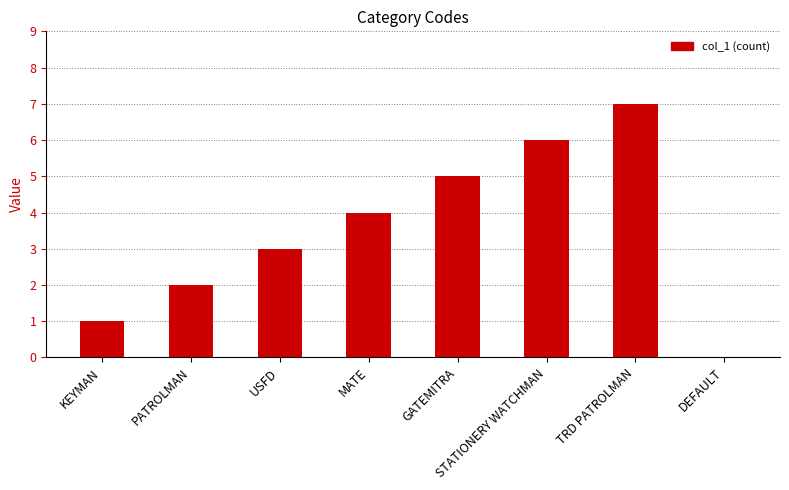

What is the change in value from KEYMAN to DEFAULT?

-1